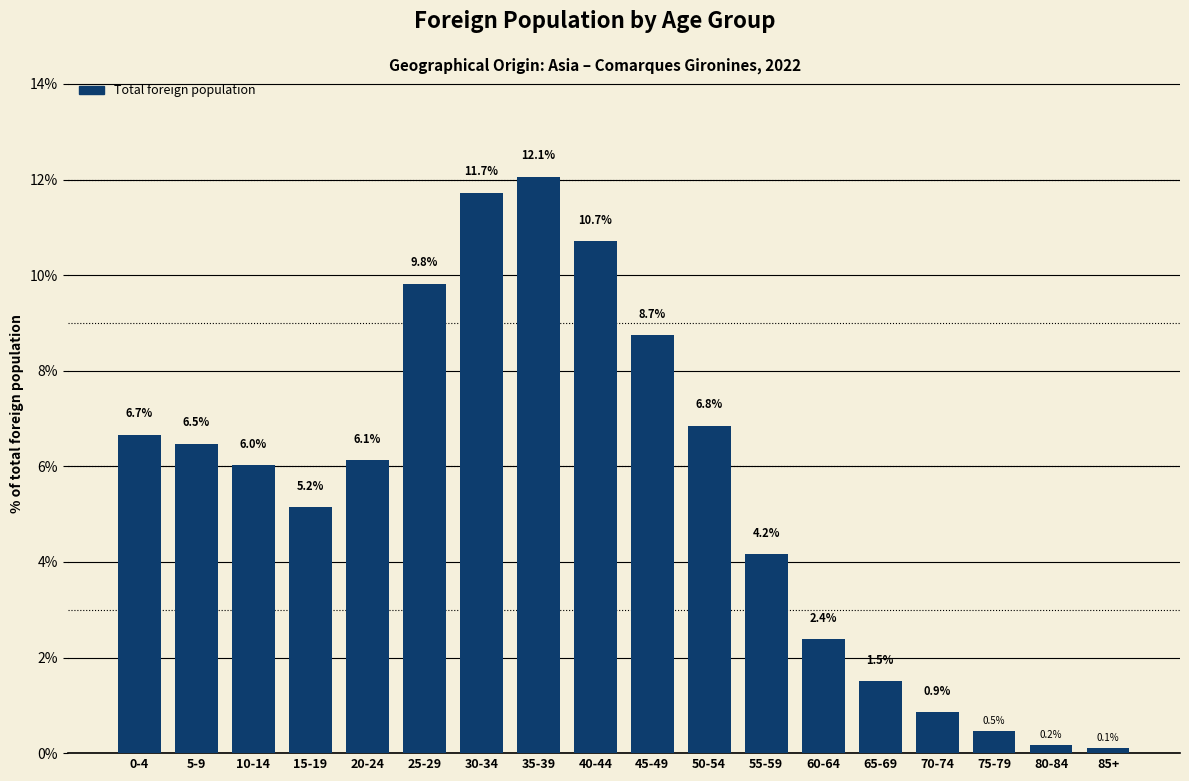

Reading left to right, what are all the values shown in this chart?

6.7	6.5	6.0	5.2	6.1	9.8	11.7	12.1	10.7	8.7	6.8	4.2	2.4	1.5	0.9	0.5	0.2	0.1